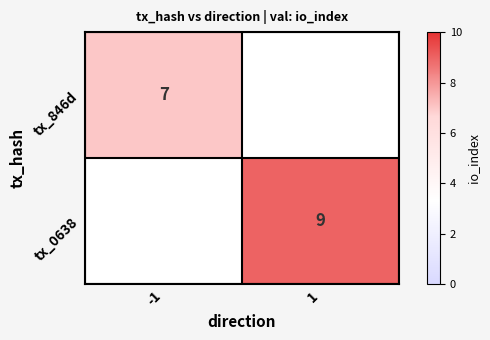

The value of tx_0638 at 1 is 9. True or false?

True